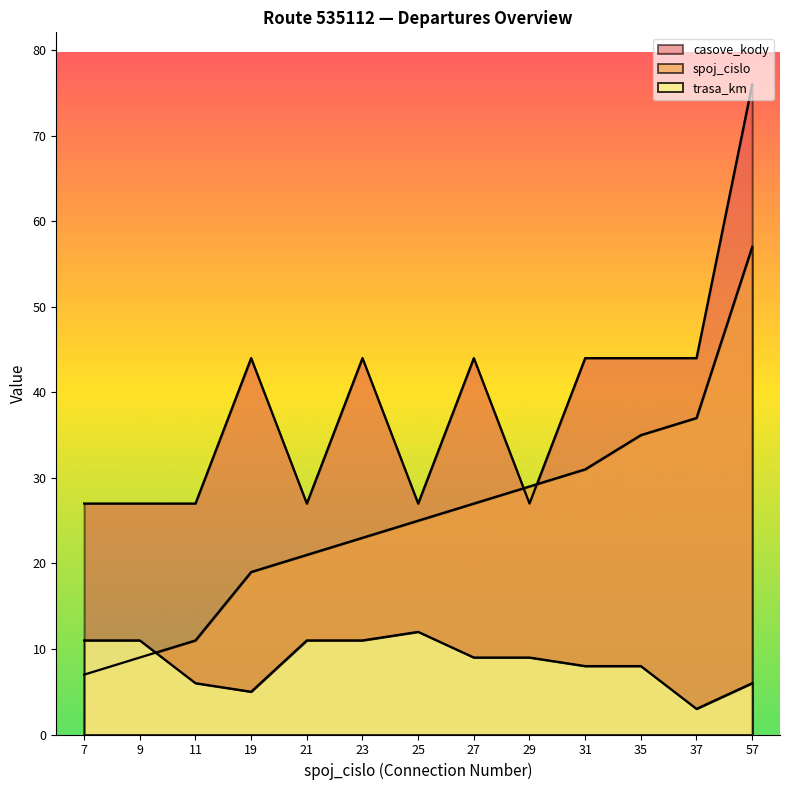

Reading right to left, what are all the values shown in this chart?

spoj_cislo: 57	37	35	31	29	27	25	23	21	19	11	9	7
trasa_km: 6	3	8	8	9	9	12	11	11	5	6	11	11
casove_kody: 76	44	44	44	27	44	27	44	27	44	27	27	27